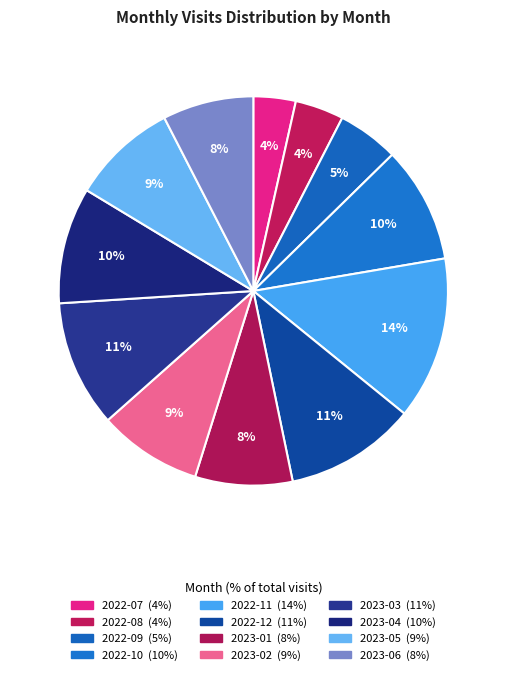

Is it true that 2022-07 is 1% of the pie?

False